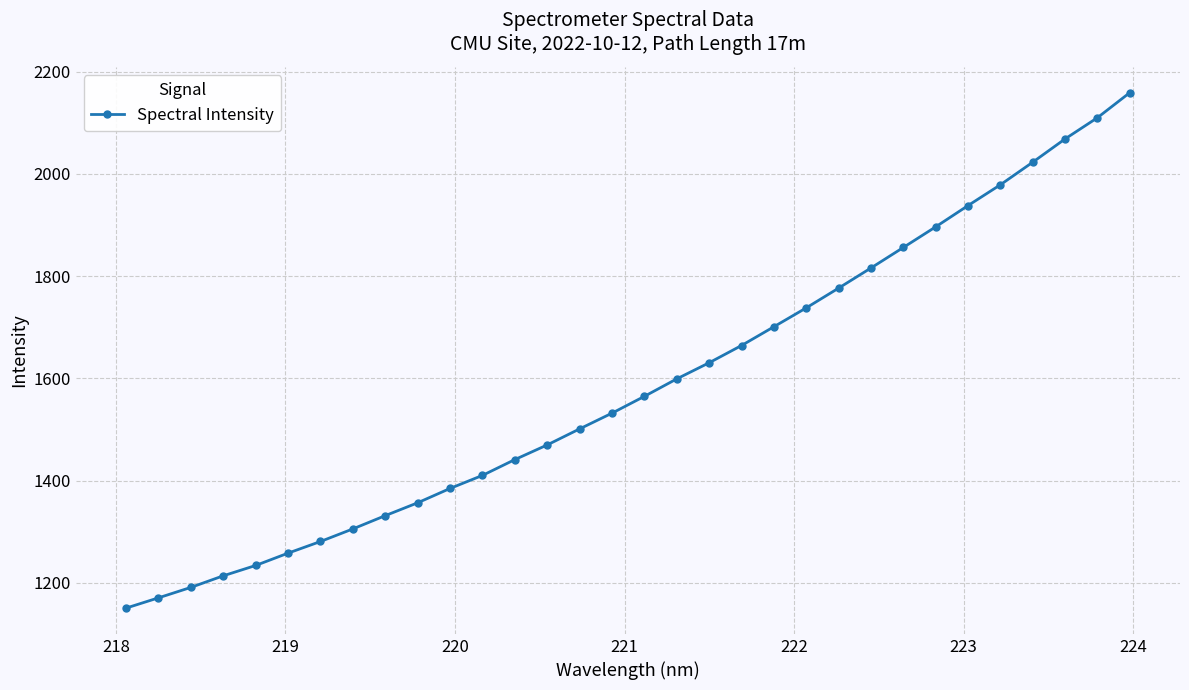

What is the difference between the second highest and minimum values?

959.5